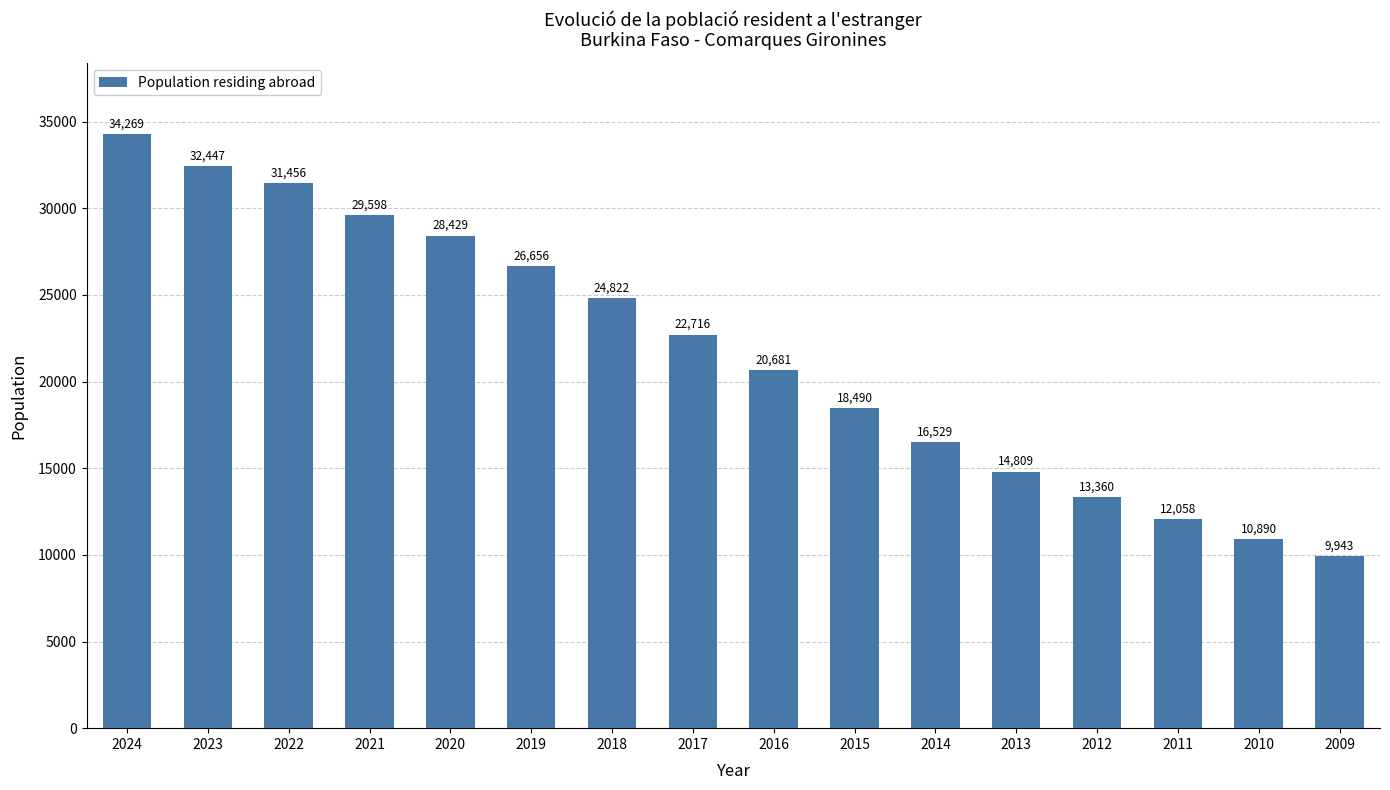

What is the sum of all values?

347153